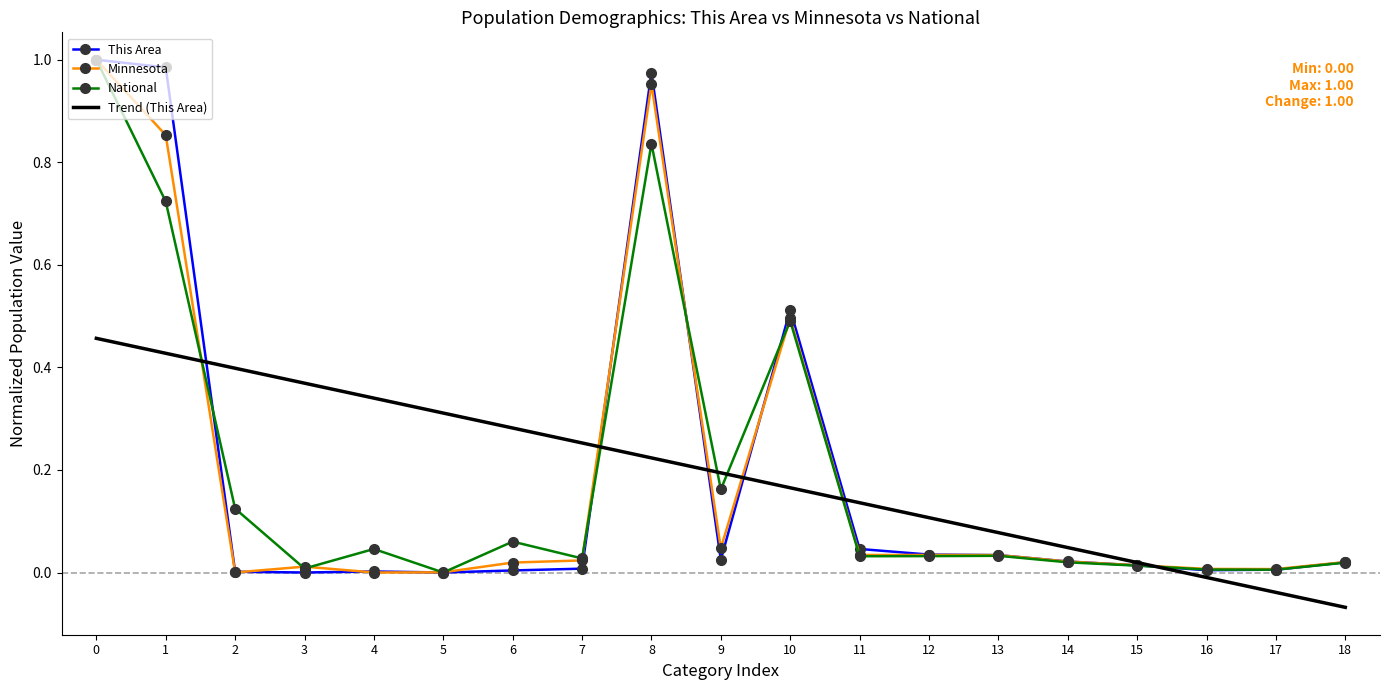

Which series changed the most between 14 and 18?

Trend (This Area)